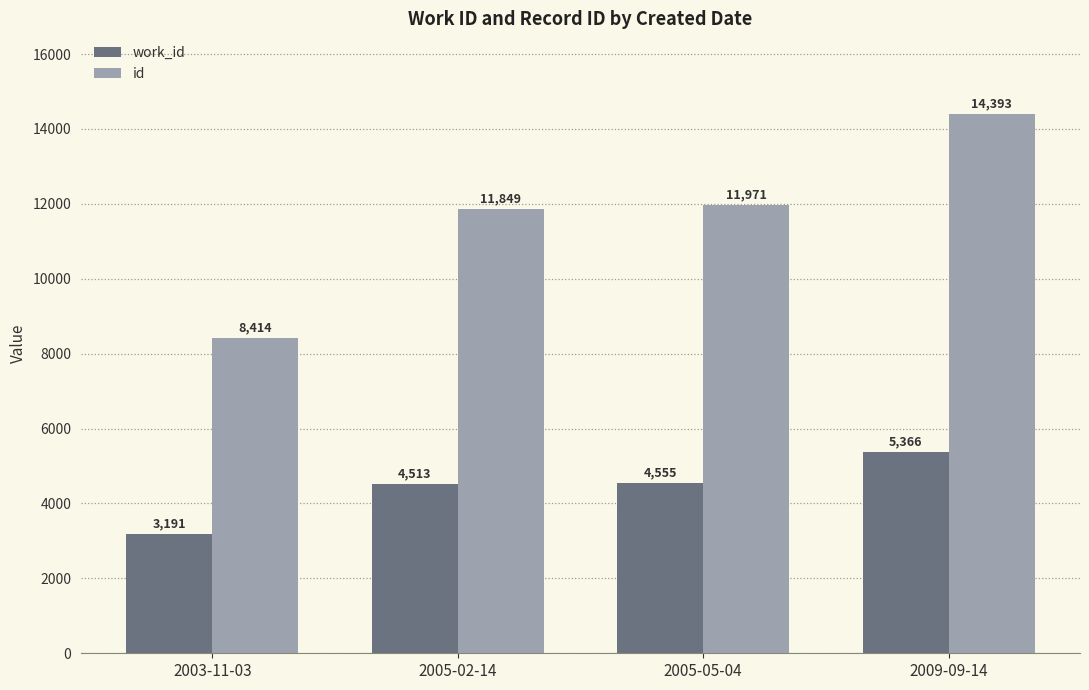

At which category is the sum across all series the highest?

2009-09-14